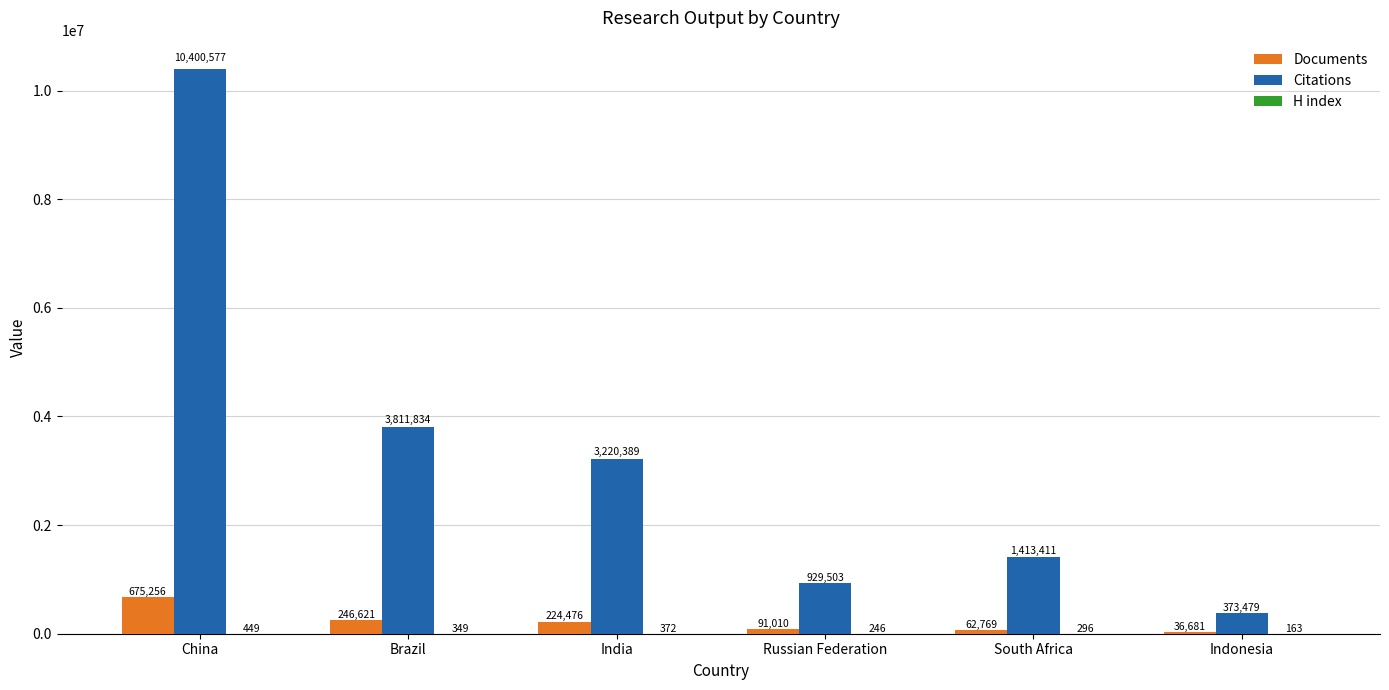

Which series changed the most between Russian Federation and Indonesia?

Citations